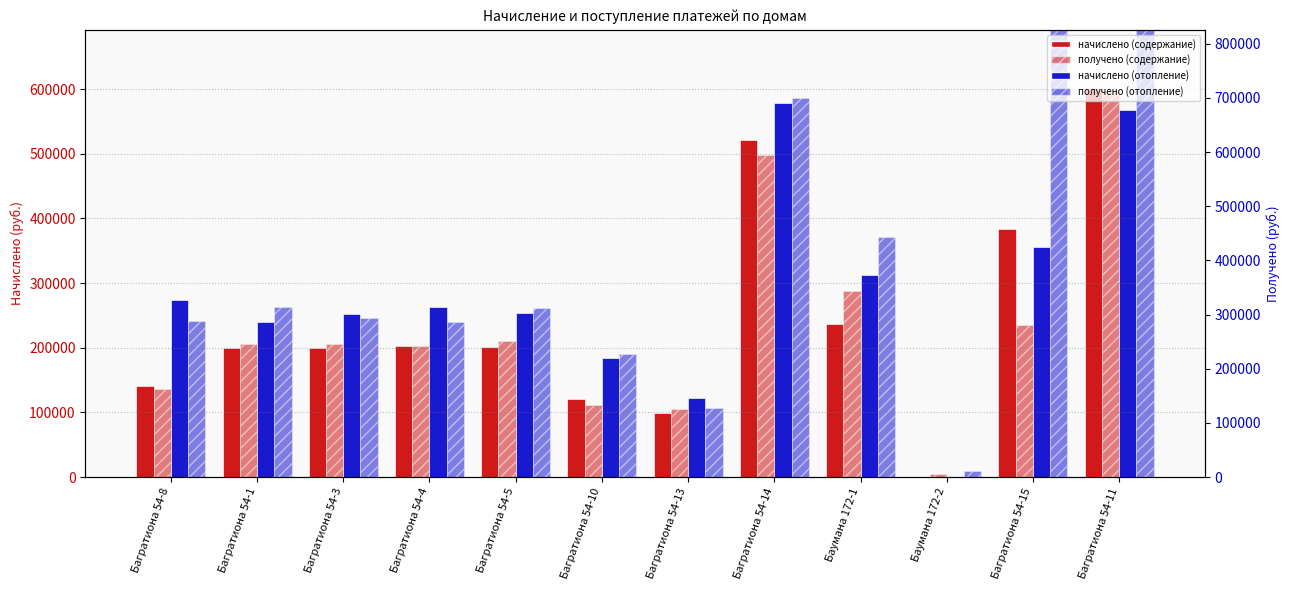

How many bars are there in total?

48